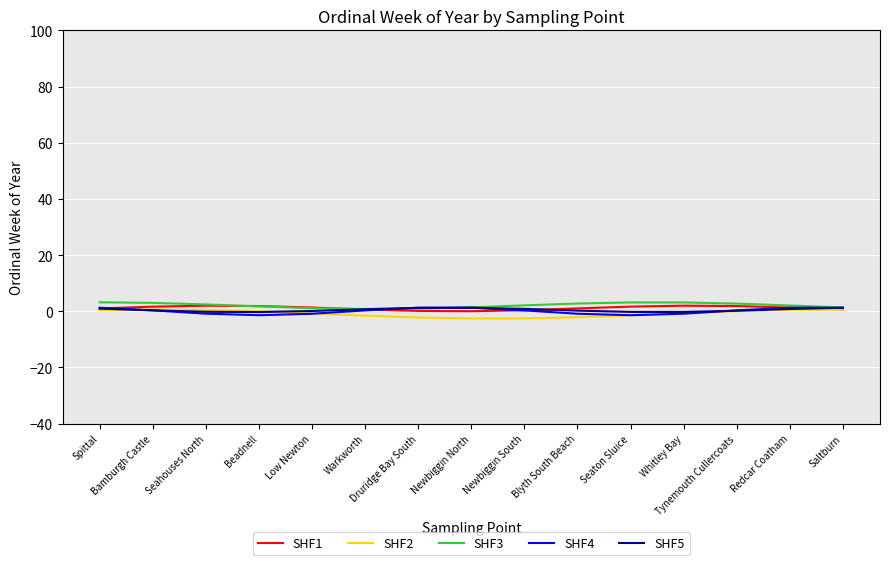

Which series has the largest range (max minus min)?

SHF2